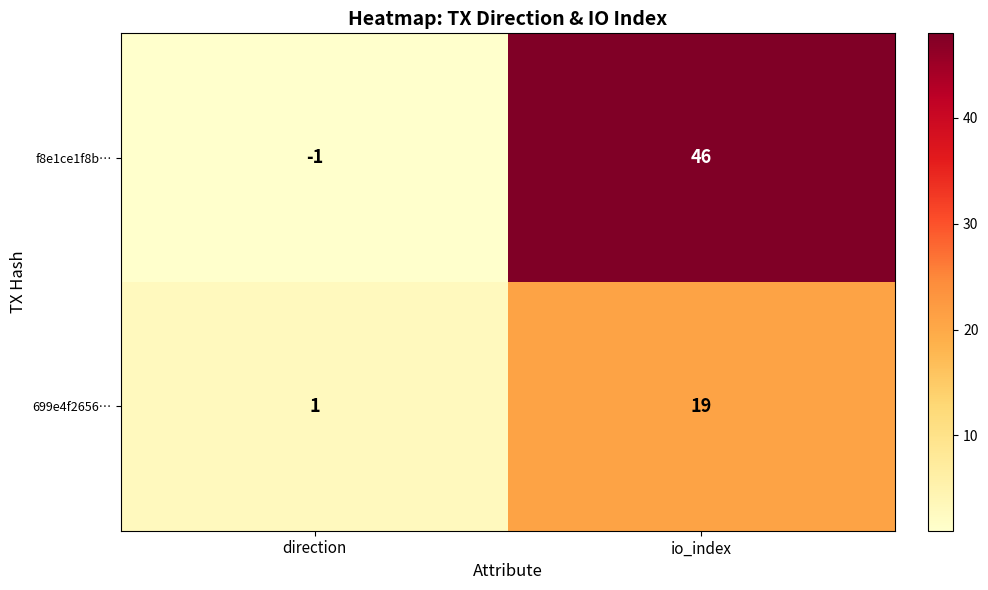

At which category is the sum across all series the highest?

io_index